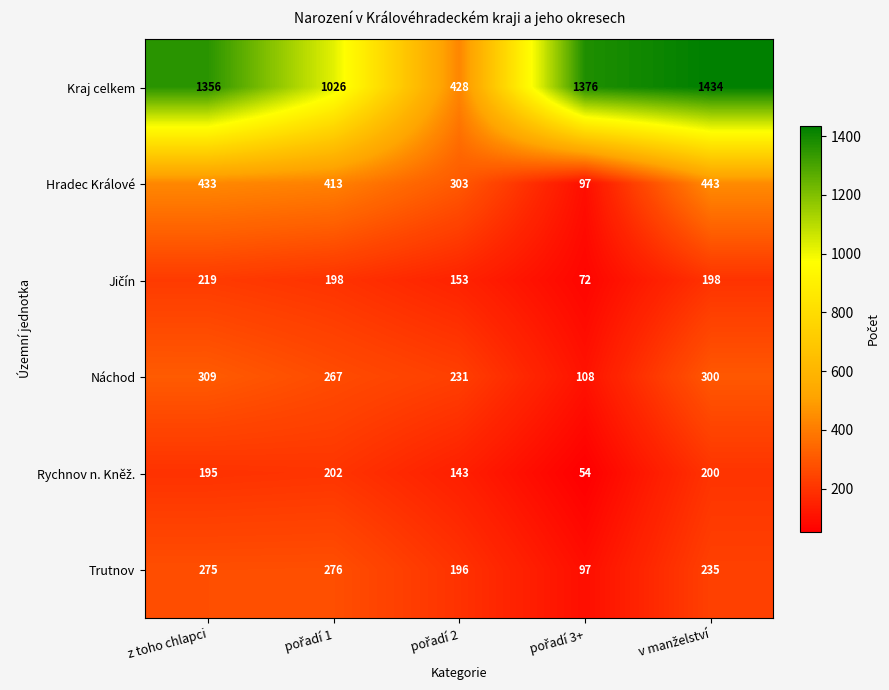

What is the difference between the maximum and minimum values in the Hradec Králové series?

346